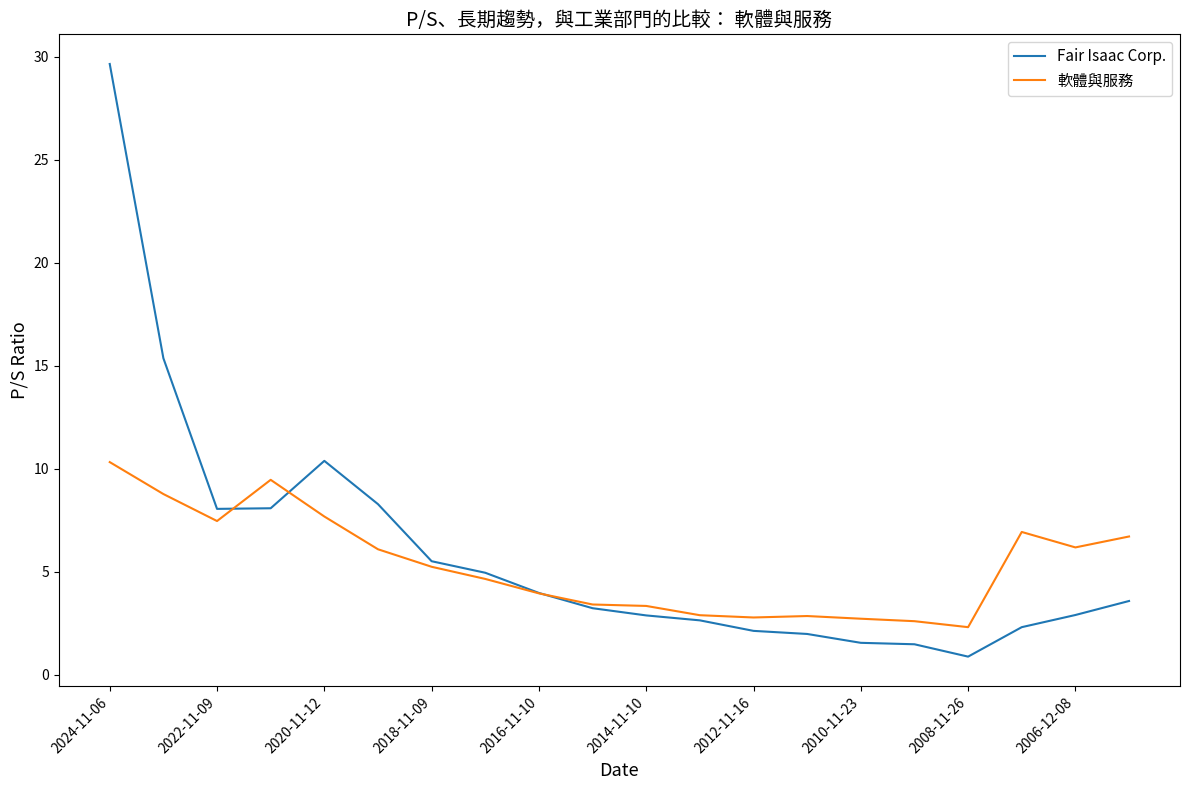

Count the number of data series in this chart.

2